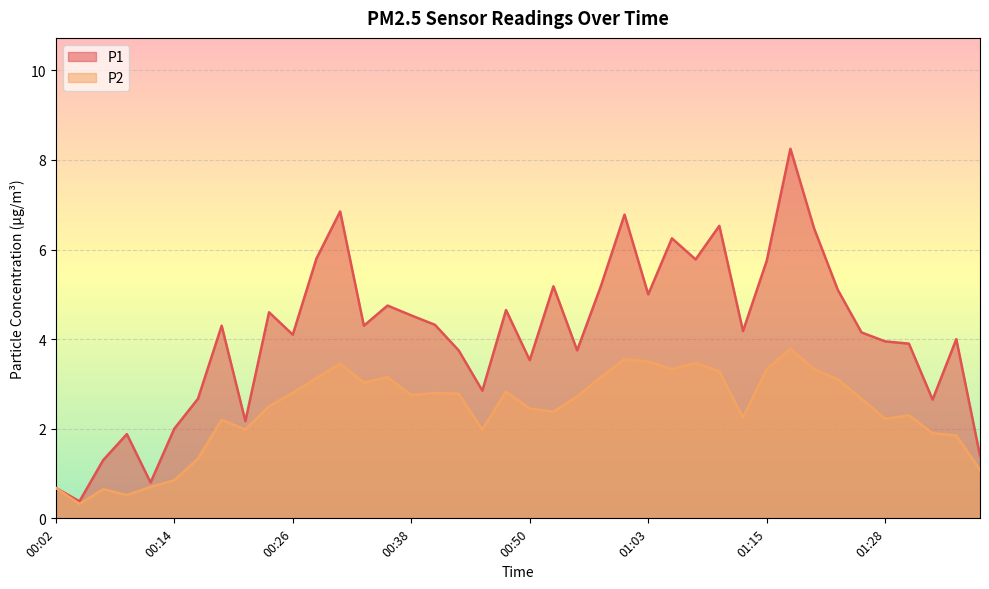

What are all the series names shown in the legend?

P1, P2